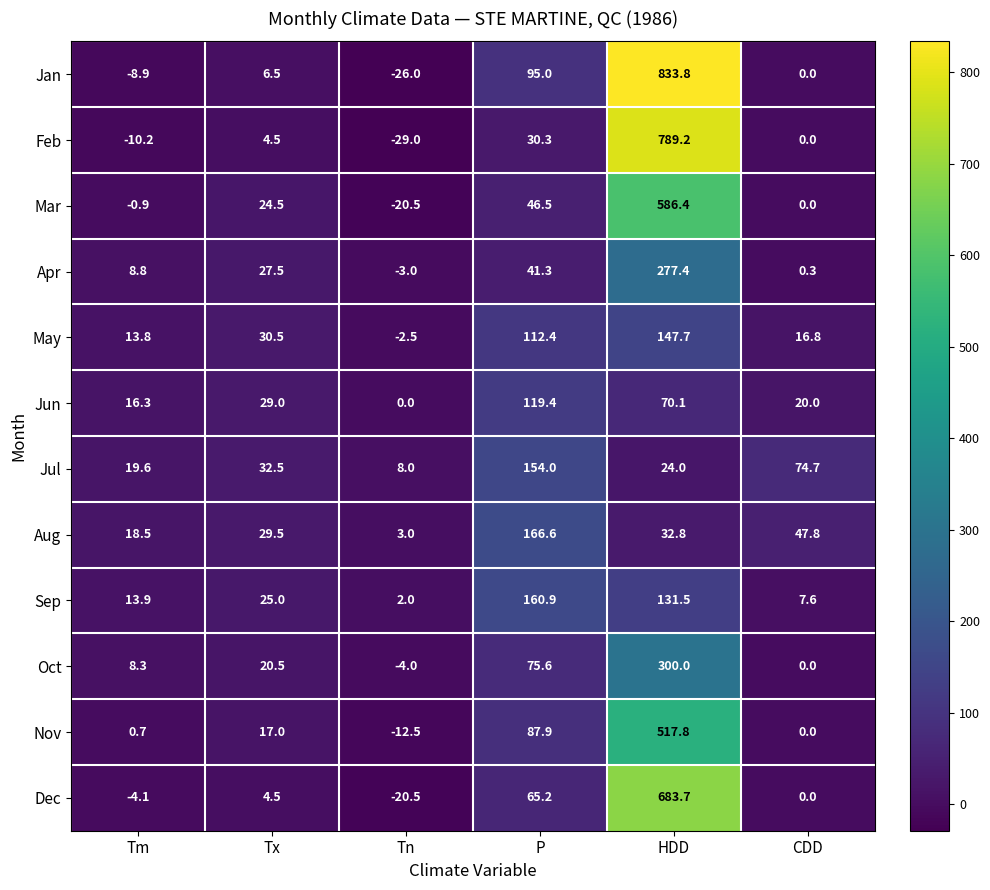

How many values in Apr are above zero?

5